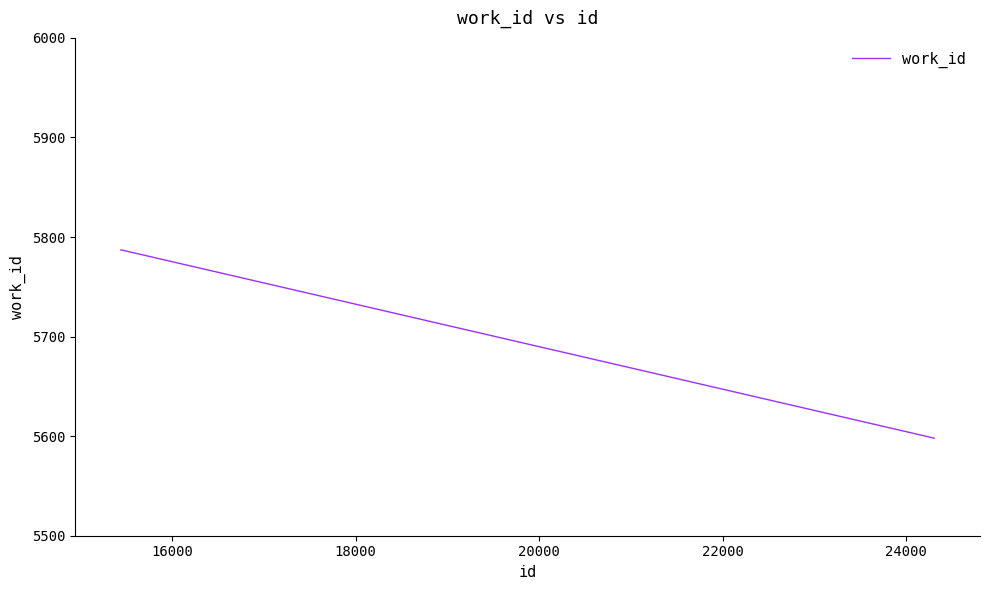

What is the average value?

5749